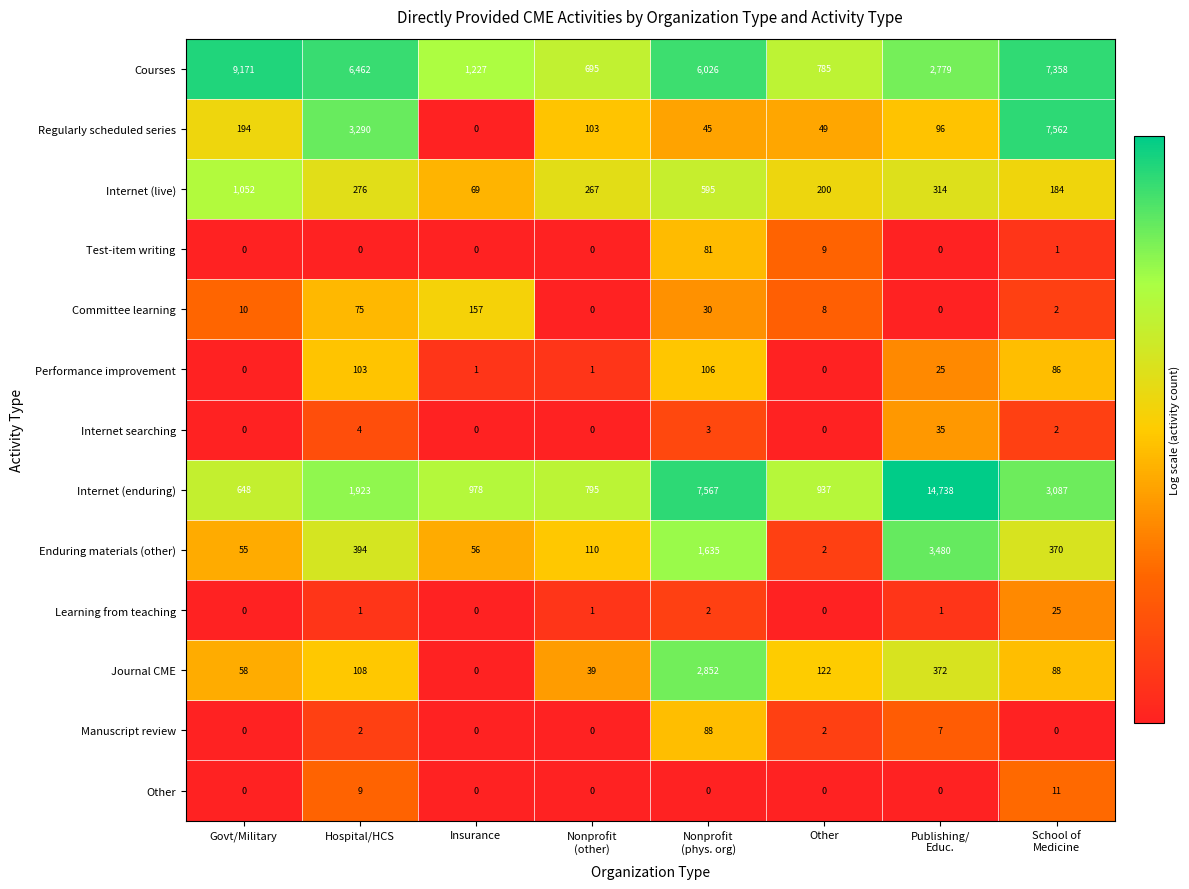

What is the average value of the Performance improvement series?

40